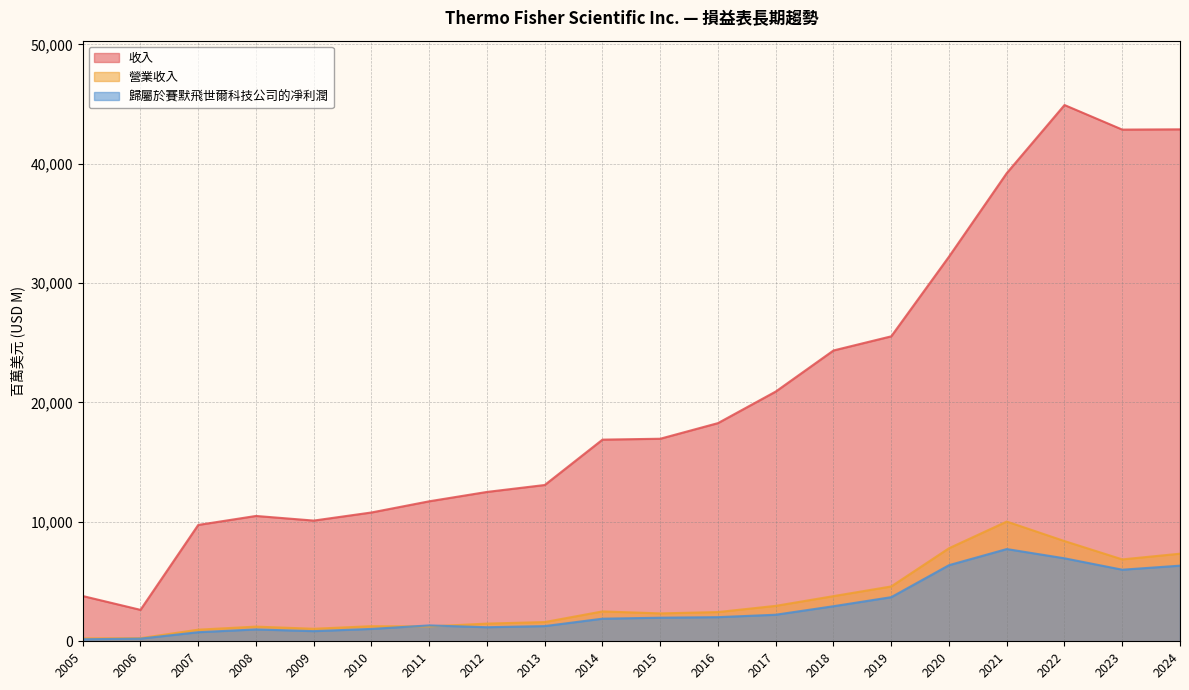

The value of 營業收入 at 2017 is 2968. True or false?

True